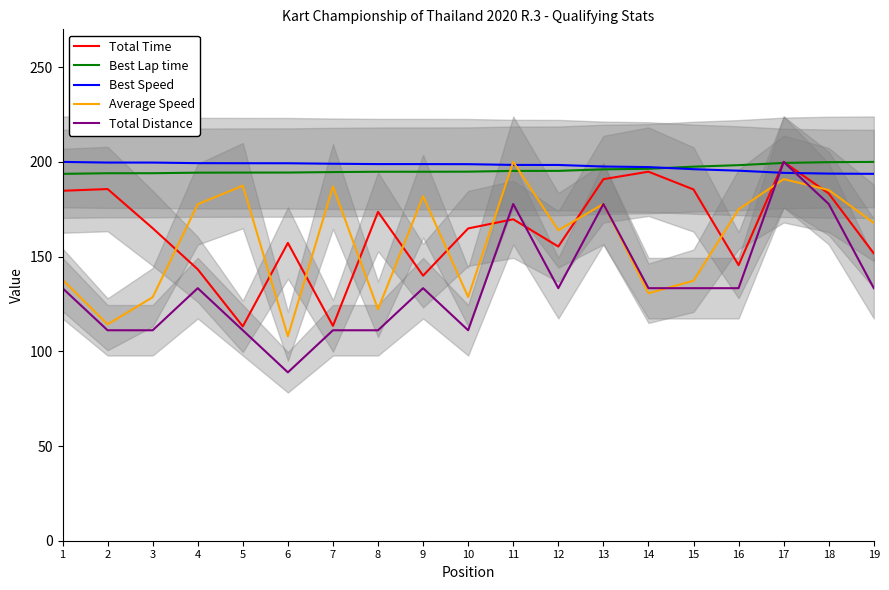

Reading right to left, transcribe all the data shown in this chart.

Total Time: 151.7	183.3	200.0	145.5	185.5	194.8	190.9	155.3	169.7	164.9	139.9	173.6	113.4	157.2	113.2	143.3	165.0	185.7	184.8
Best Lap time: 200.0	199.9	199.5	198.3	197.5	196.4	196.1	195.3	195.2	194.9	194.8	194.8	194.6	194.4	194.4	194.3	194.0	194.0	193.7
Best Speed: 193.7	193.8	194.2	195.4	196.2	197.3	197.6	198.4	198.4	198.8	198.9	198.9	199.0	199.3	199.3	199.4	199.7	199.7	200.0
Average Speed: 167.8	185.2	190.9	175.0	137.3	130.7	177.8	163.9	200.0	128.7	181.9	122.2	187.0	107.9	187.5	177.7	128.6	114.3	137.8
Total Distance: 133.3	177.8	200.0	133.3	133.3	133.3	177.8	133.3	177.8	111.1	133.3	111.1	111.1	88.9	111.1	133.3	111.1	111.1	133.3